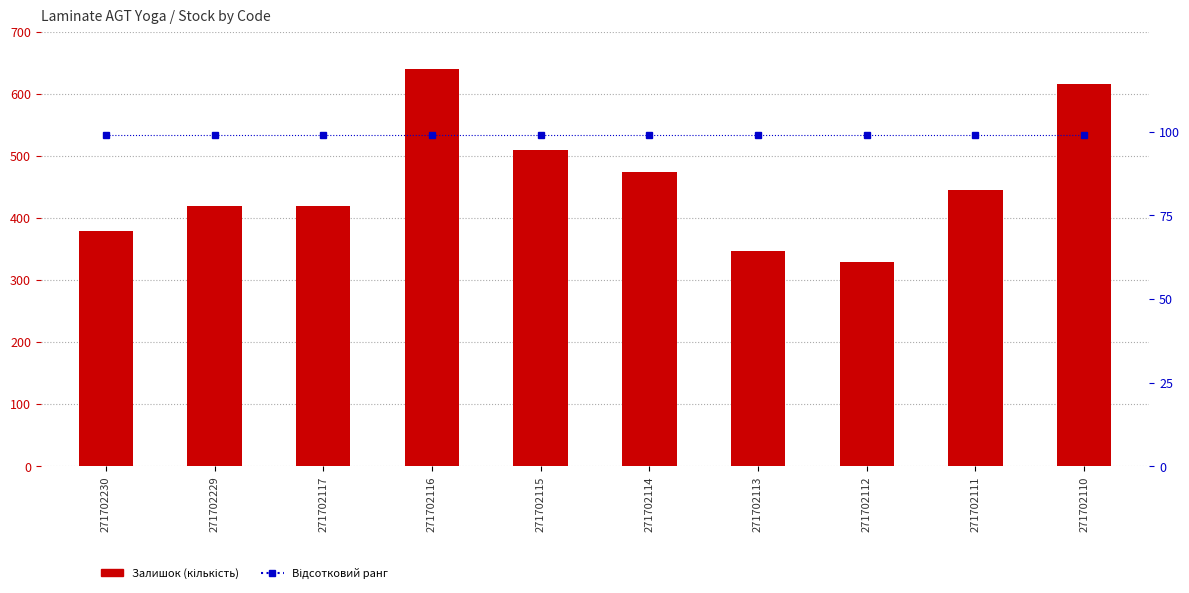

Reading left to right, extract all data points from this chart.

Залишок: 271702230=378	271702229=419	271702117=419	271702116=640	271702115=510	271702114=474	271702113=346	271702112=329	271702111=445	271702110=616
Відсотковий ранг: 271702230=99	271702229=99	271702117=99	271702116=99	271702115=99	271702114=99	271702113=99	271702112=99	271702111=99	271702110=99